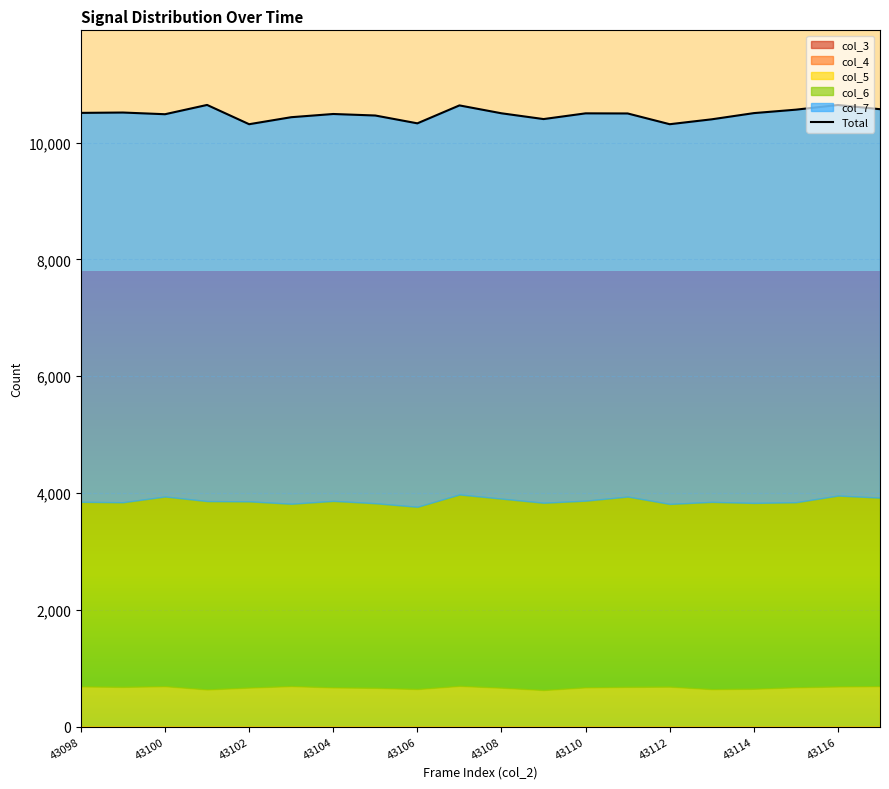

What is the sum of all values?

209710